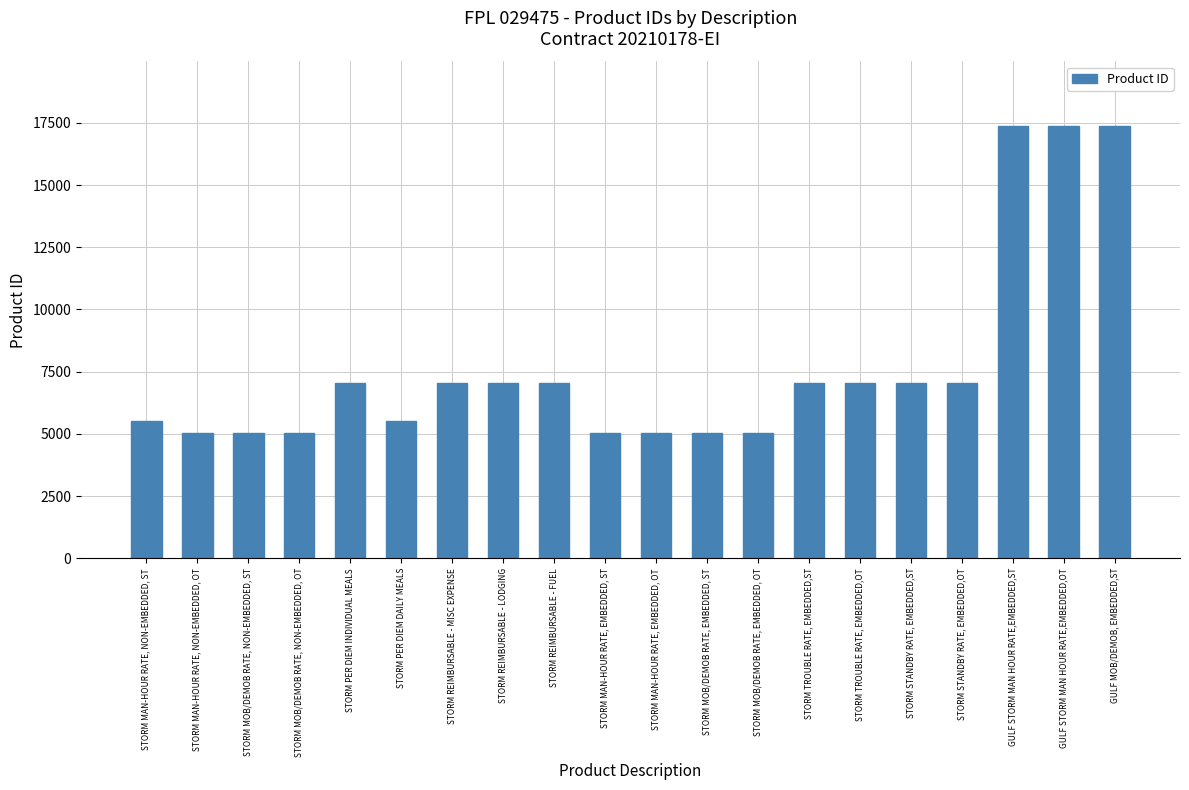

List the labels in order of value, smallest first.

STORM MAN-HOUR RATE, NON-EMBEDDED, OT, STORM MAN-HOUR RATE, EMBEDDED, OT, STORM MAN-HOUR RATE, EMBEDDED, ST, STORM MOB/DEMOB RATE, NON-EMBEDDED, OT, STORM MOB/DEMOB RATE, NON-EMBEDDED, ST, STORM MOB/DEMOB RATE, EMBEDDED, OT, STORM MOB/DEMOB RATE, EMBEDDED, ST, STORM PER DIEM DAILY MEALS, STORM MAN-HOUR RATE, NON-EMBEDDED, ST, STORM PER DIEM INDIVIDUAL MEALS, STORM REIMBURSABLE - LODGING, STORM REIMBURSABLE - FUEL, STORM STANDBY RATE, EMBEDDED,ST, STORM STANDBY RATE, EMBEDDED,OT, STORM TROUBLE RATE, EMBEDDED,ST, STORM TROUBLE RATE, EMBEDDED,OT, STORM REIMBURSABLE - MISC EXPENSE, GULF STORM MAN HOUR RATE,EMBEDDED,ST, GULF STORM MAN HOUR RATE,EMBEDDED,OT, GULF MOB/DEMOB, EMBEDDED,ST